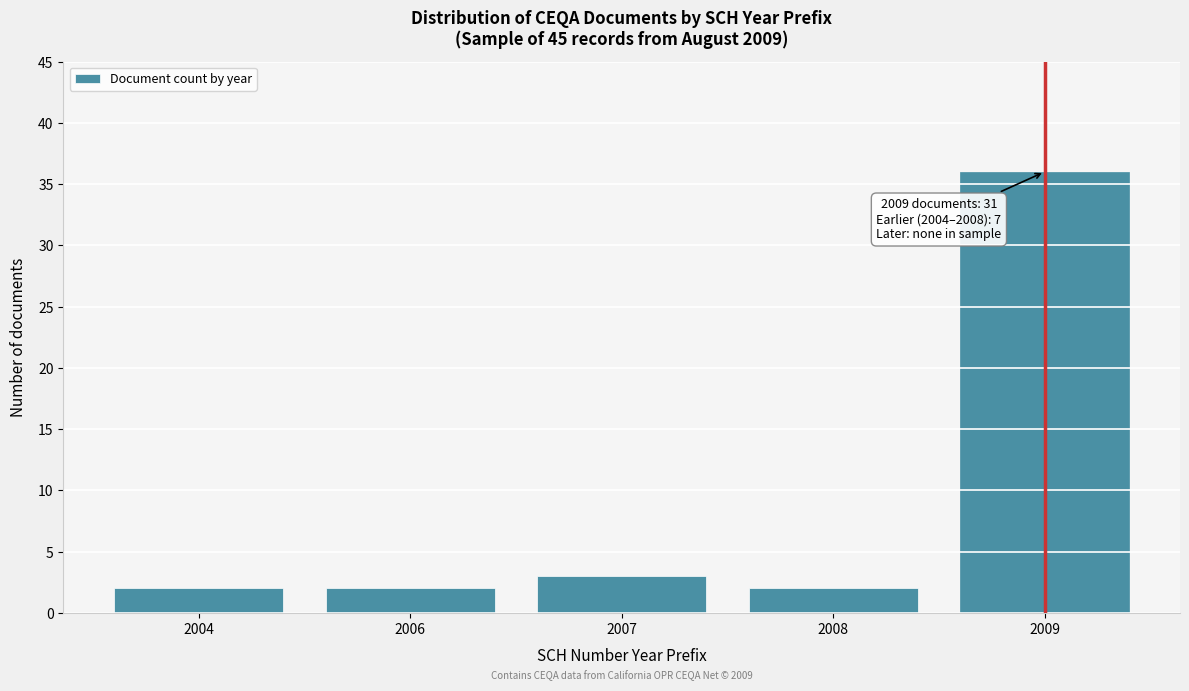

Reading left to right, extract all data points from this chart.

2004=2	2006=2	2007=3	2008=2	2009=36